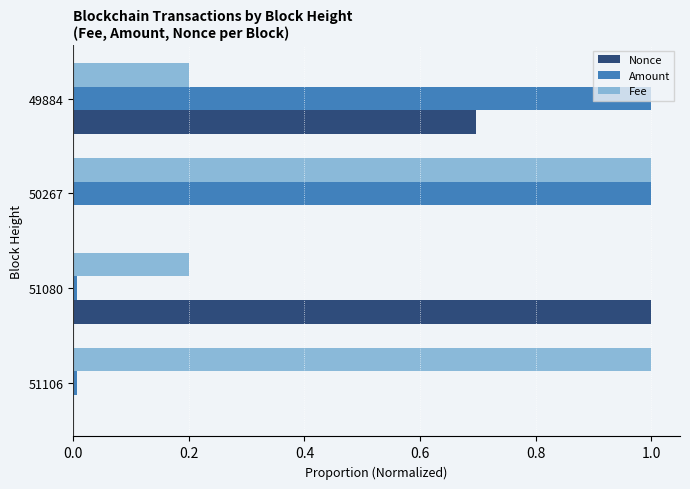

What is the maximum value for Fee?

1.0